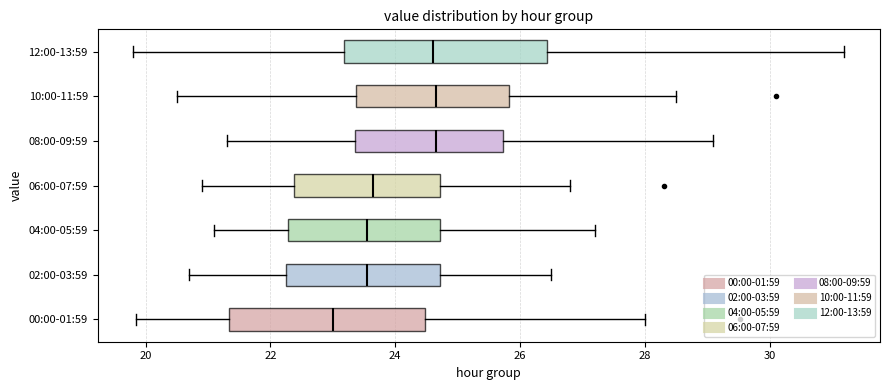

Reading bottom to top, read every box against the x-axis: the position of its median line, the range the box covers, and the ends of its whiskers. The values are not printed on the chart, so give them approximately, as read against the axis.

00:00-01:59: median 23.0, box 21.4 to 24.4, whiskers 19.8 to 28.0
02:00-03:59: median 23.6, box 22.2 to 24.8, whiskers 20.8 to 26.6
04:00-05:59: median 23.6, box 22.2 to 24.8, whiskers 21.2 to 27.2
06:00-07:59: median 23.6, box 22.4 to 24.8, whiskers 21.0 to 26.8
08:00-09:59: median 24.6, box 23.4 to 25.8, whiskers 21.4 to 29.2
10:00-11:59: median 24.6, box 23.4 to 25.8, whiskers 20.6 to 28.6
12:00-13:59: median 24.6, box 23.2 to 26.4, whiskers 19.8 to 31.2